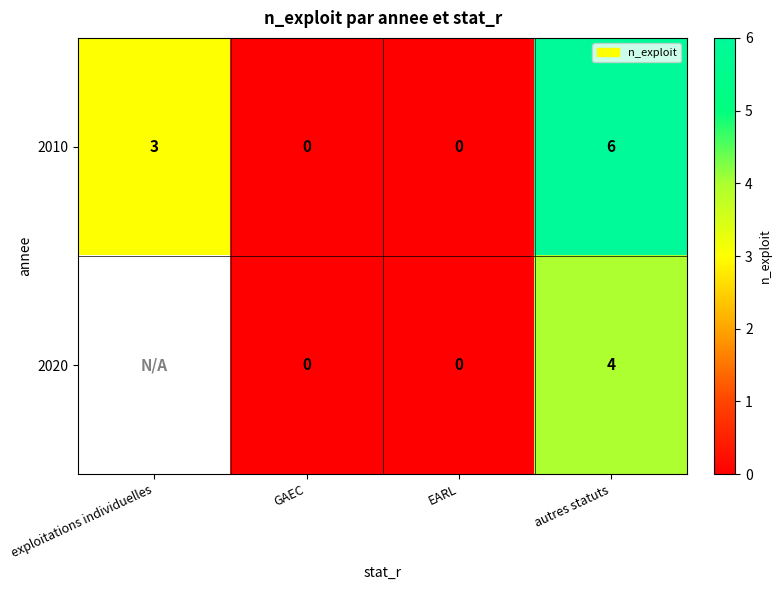

Count the 2010 values in the range 0 to 6.

4